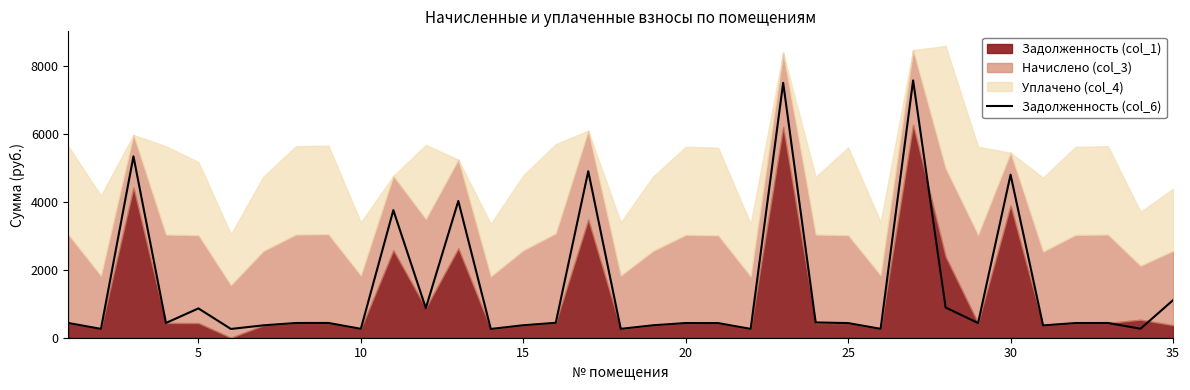

What is the highest value of the Задолженность (col_6) series?

7580.1